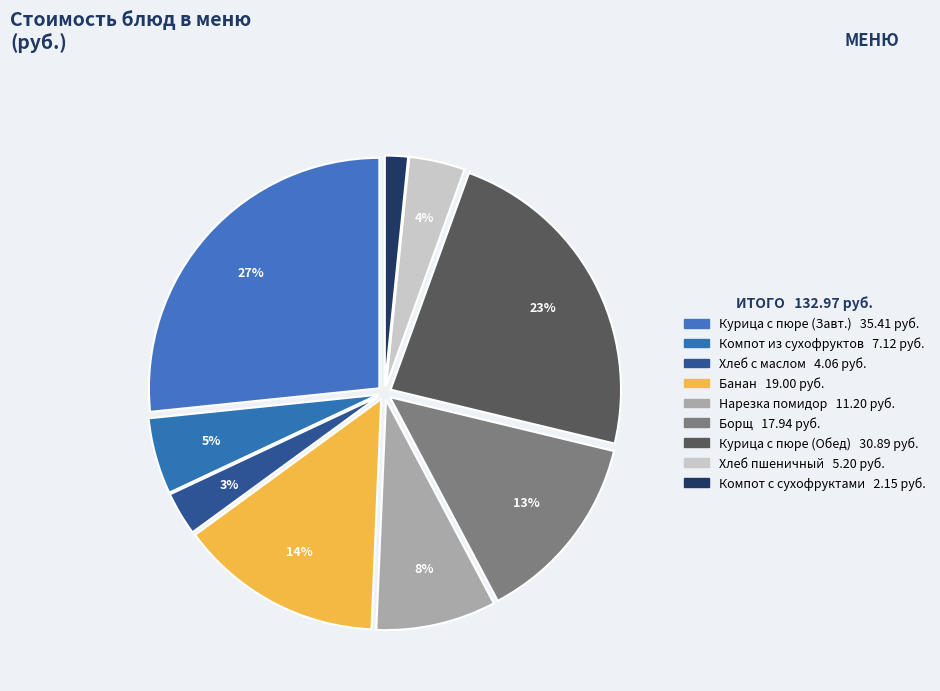

Count the number of slices in the pie.

9